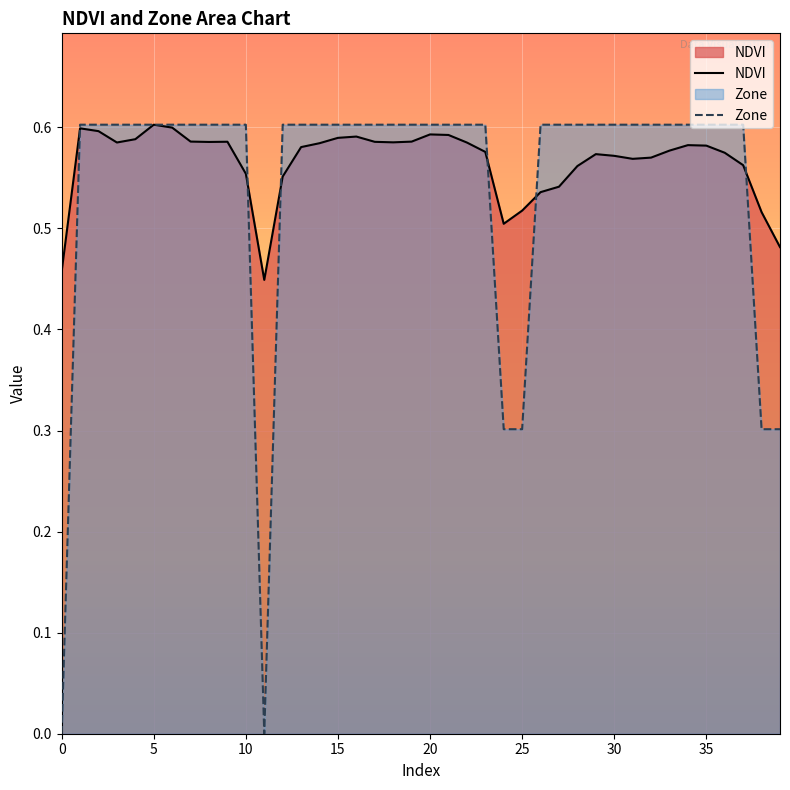

Does the chart display data point markers on the line(s)?

No